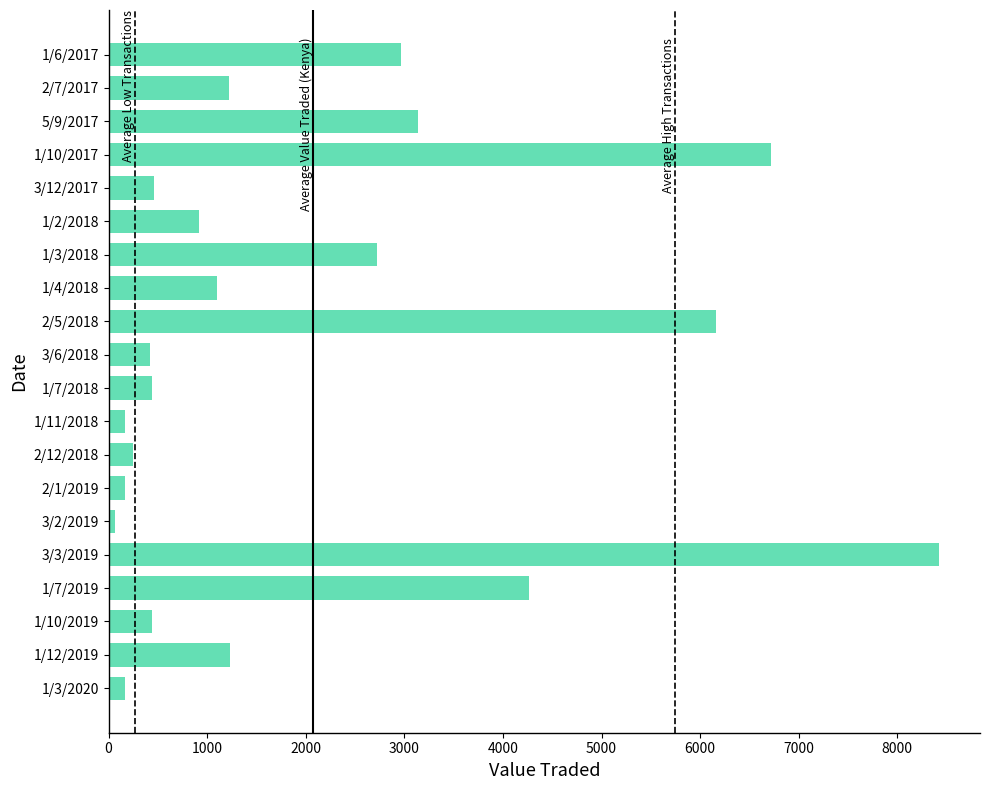

What is the ratio of the value at 1/6/2017 to the value at 2/12/2018?

12.0